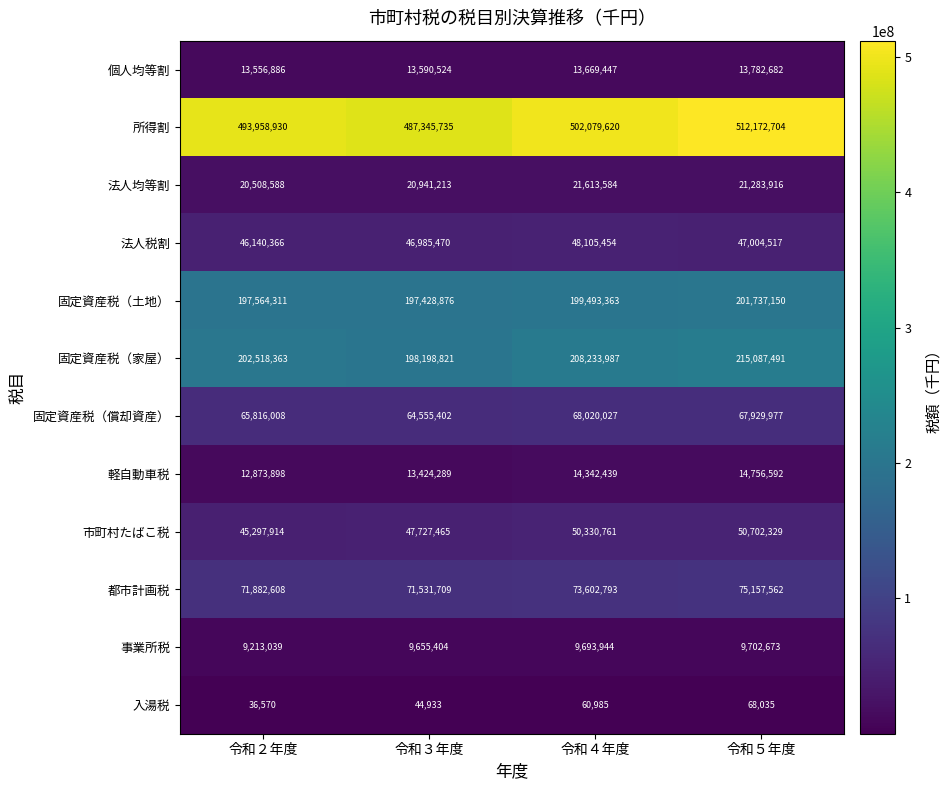

Where does the 固定資産税（償却資産） series first go above 67929977?

令和４年度